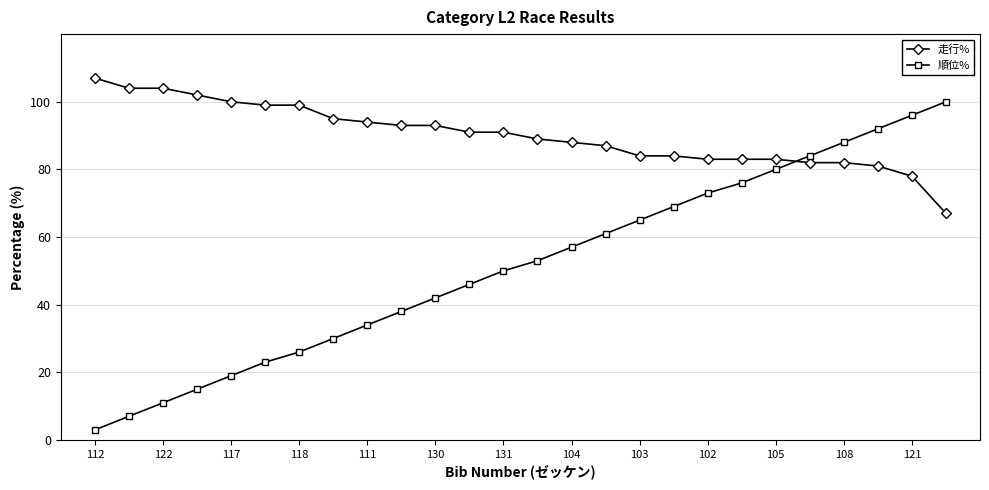

What are all the series names shown in the legend?

走行%, 順位%